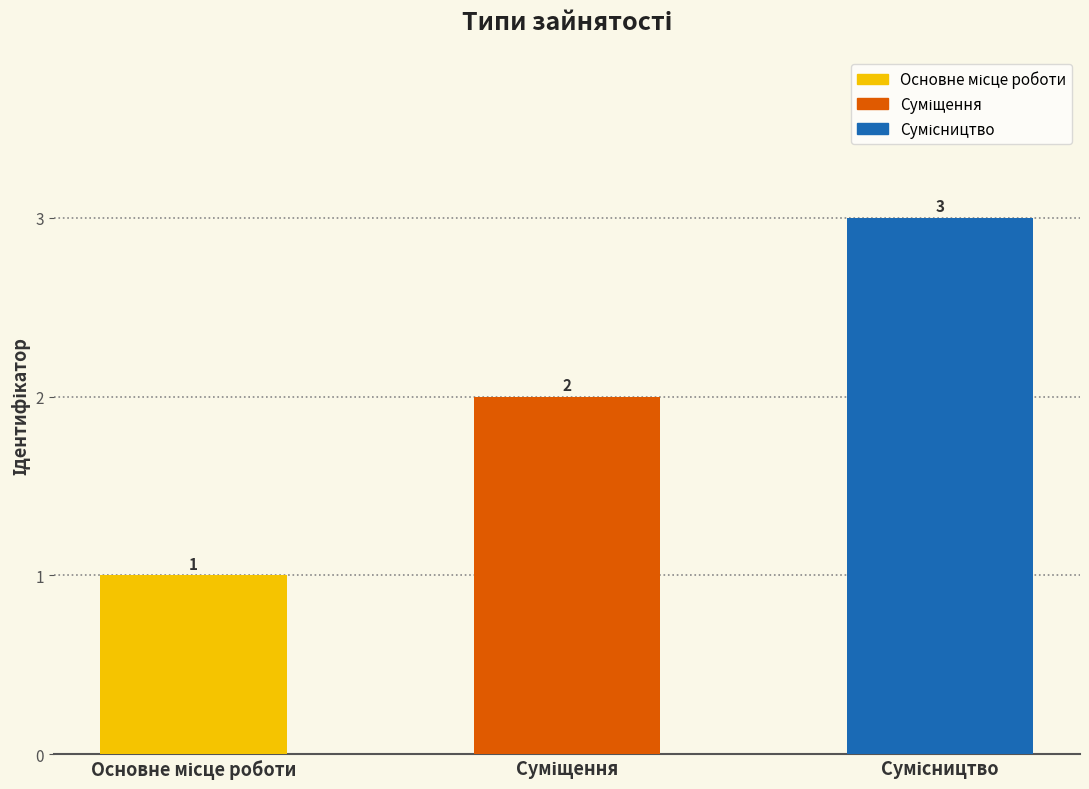

What is the value of the 2nd bar from the left?

2